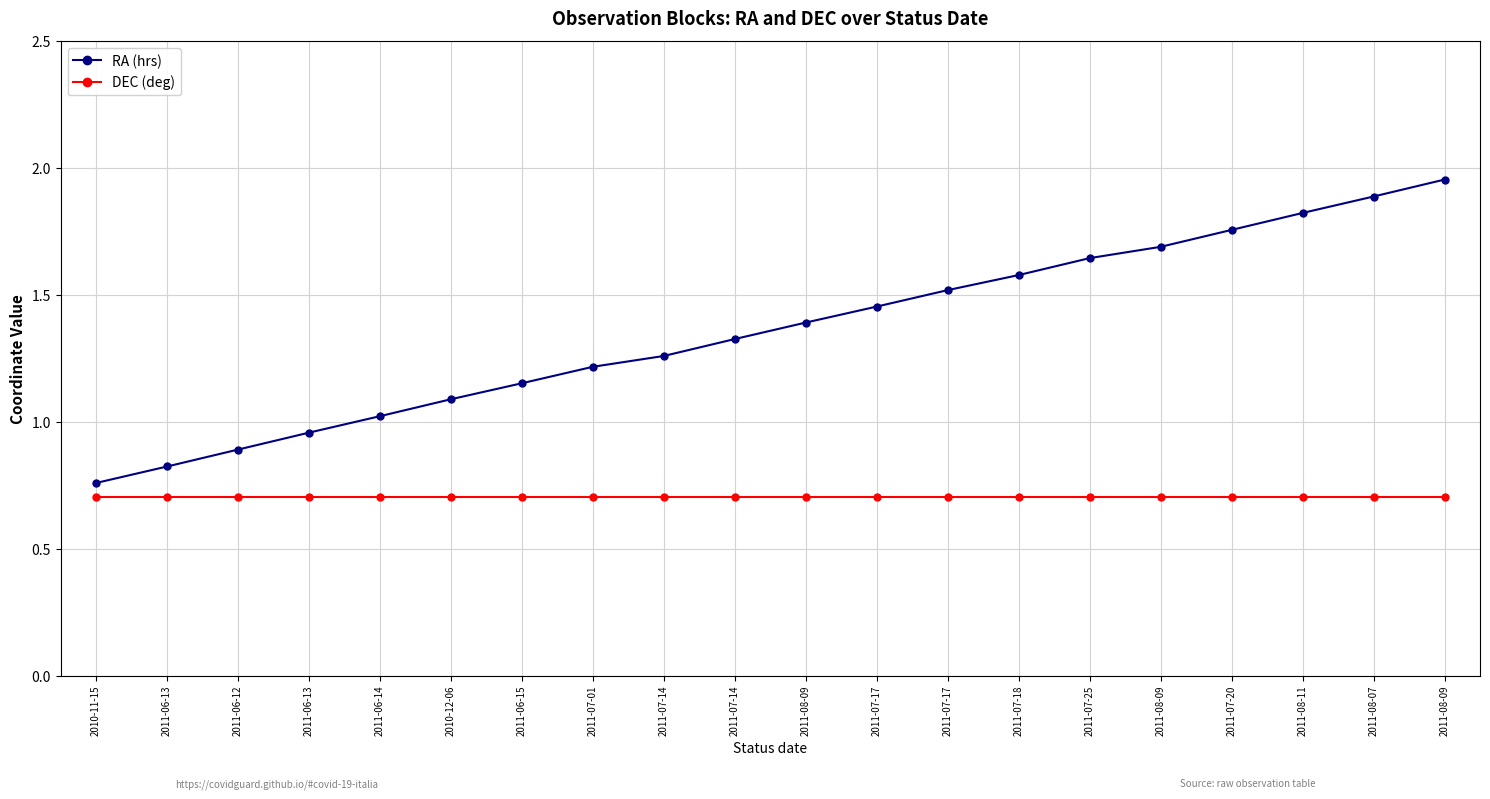

At which label is DEC (deg) closest to 0?

2010-11-15